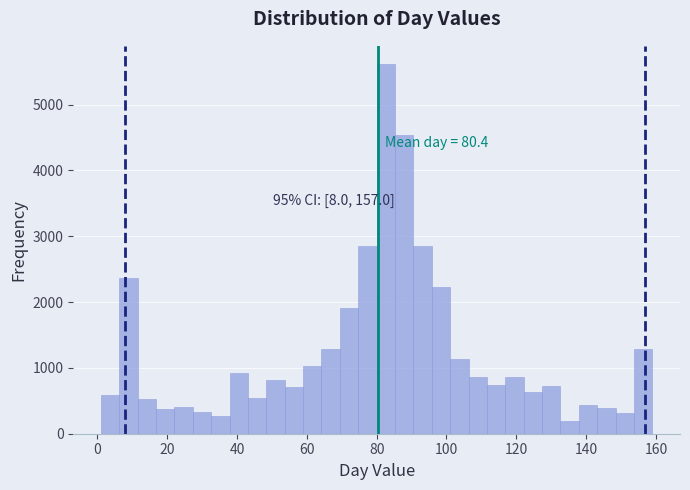

Read against the x-axis, roughly where is the centre of the tallest bar?

82